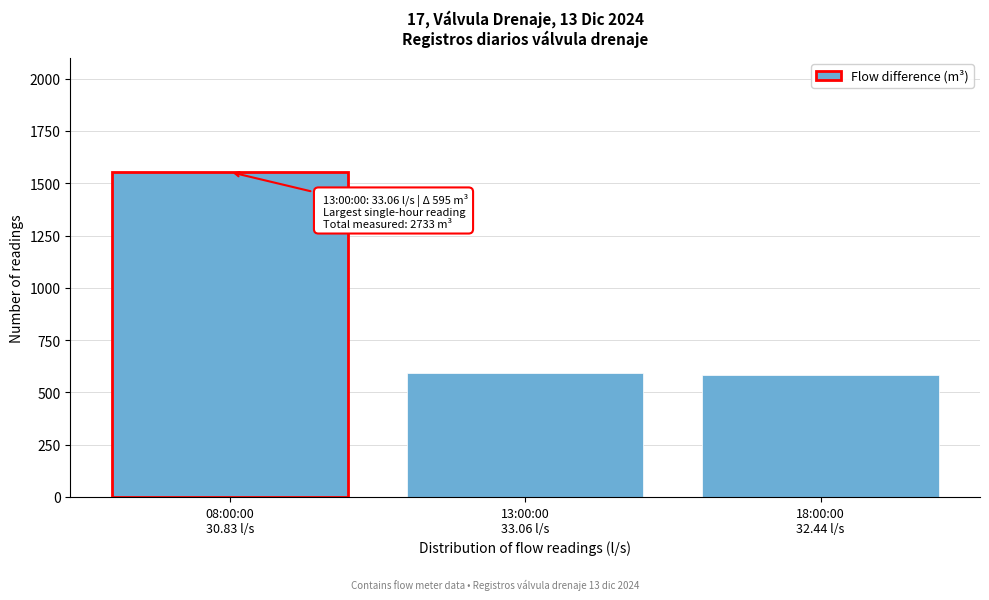

Reading left to right, what are all the values shown in this chart?

1554	595	584